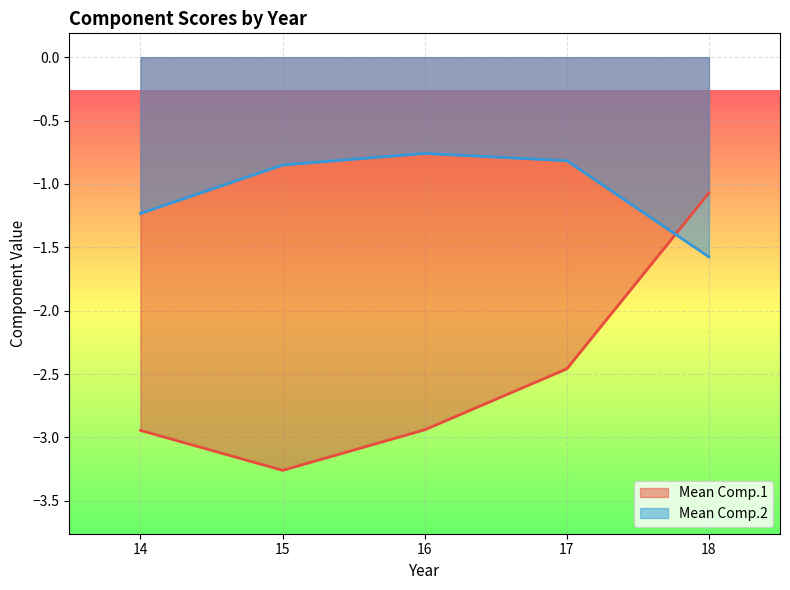

True or false: Mean Comp.1 has a value of -3.9 at 16.

False